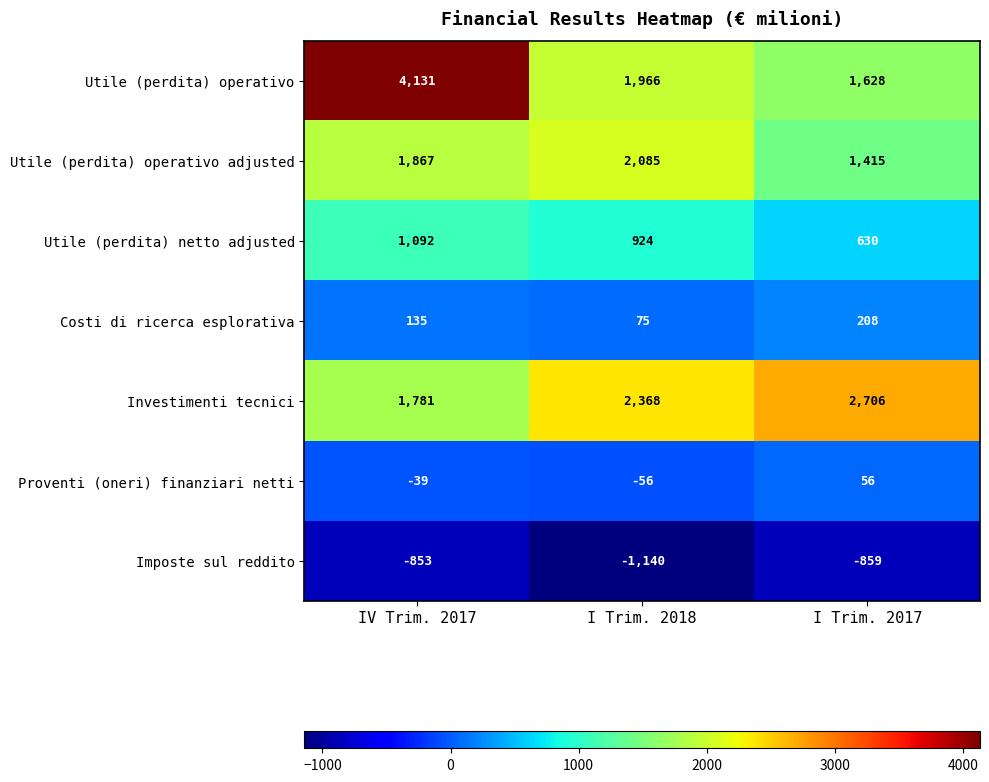

Reading right to left, extract all data points from this chart.

Utile (perdita) operativo: I Trim. 2017=1628	I Trim. 2018=1966	IV Trim. 2017=4131
Utile (perdita) operativo adjusted: I Trim. 2017=1415	I Trim. 2018=2085	IV Trim. 2017=1867
Utile (perdita) netto adjusted: I Trim. 2017=630	I Trim. 2018=924	IV Trim. 2017=1092
Costi di ricerca esplorativa: I Trim. 2017=208	I Trim. 2018=75	IV Trim. 2017=135
Investimenti tecnici: I Trim. 2017=2706	I Trim. 2018=2368	IV Trim. 2017=1781
Proventi (oneri) finanziari netti: I Trim. 2017=56	I Trim. 2018=-56	IV Trim. 2017=-39
Imposte sul reddito: I Trim. 2017=-859	I Trim. 2018=-1140	IV Trim. 2017=-853